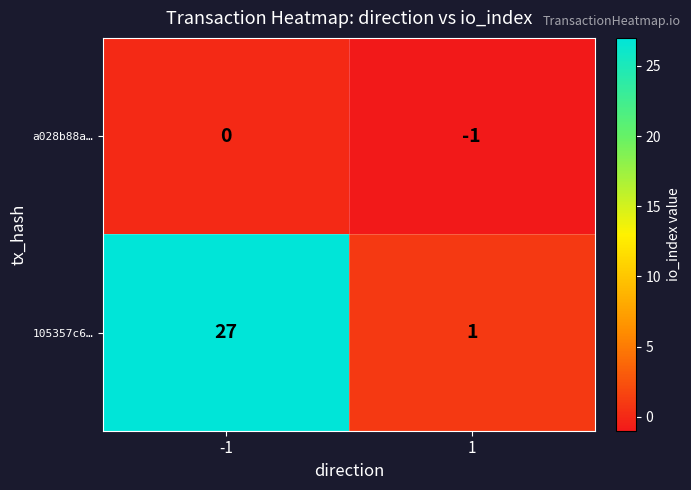

What is the average value of the 105357c6… series?

14